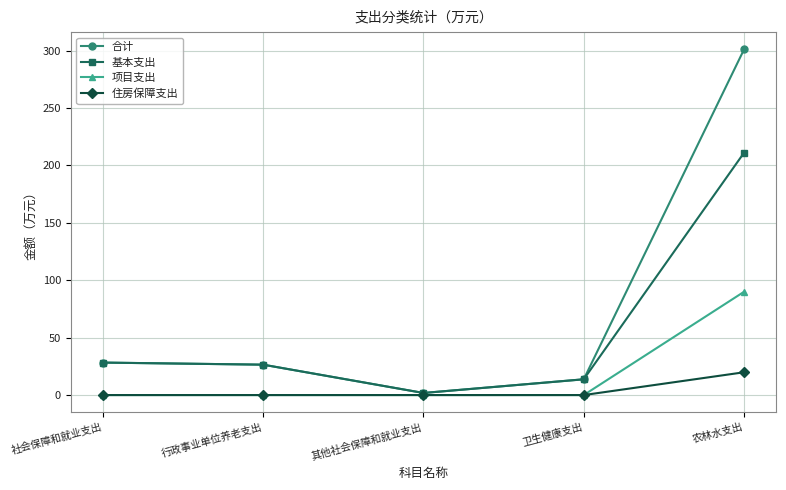

Reading left to right, transcribe all the data shown in this chart.

合计: 28.3	26.5	1.8	13.7	301.1
基本支出: 28.3	26.5	1.8	13.7	211.1
项目支出: 0.0	0.0	0.0	0.0	90.0
住房保障支出: 0.0	0.0	0.0	0.0	19.9